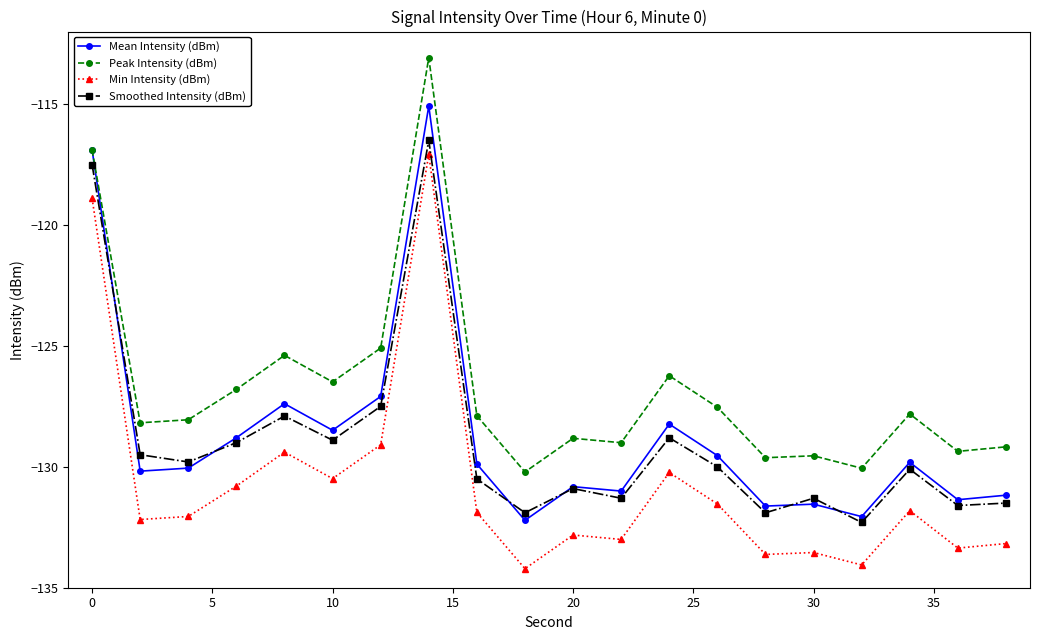

Which series has the largest total across all categories?

Peak Intensity (dBm)